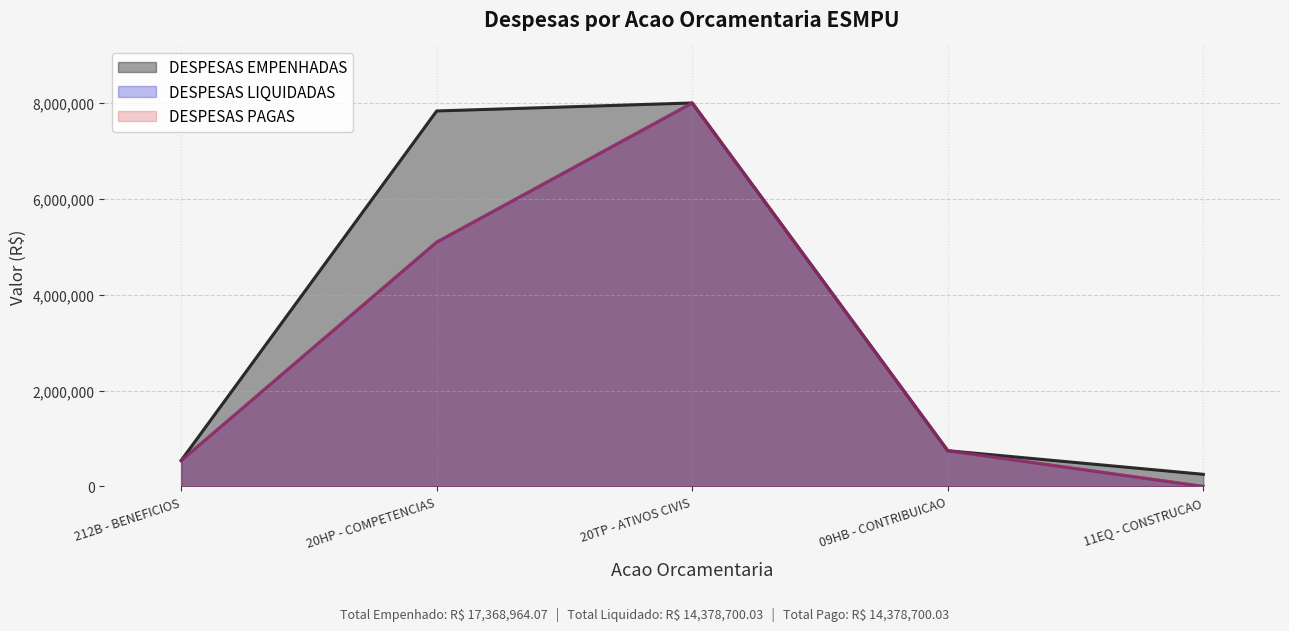

What are all the series names shown in the legend?

DESPESAS EMPENHADAS, DESPESAS LIQUIDADAS, DESPESAS PAGAS